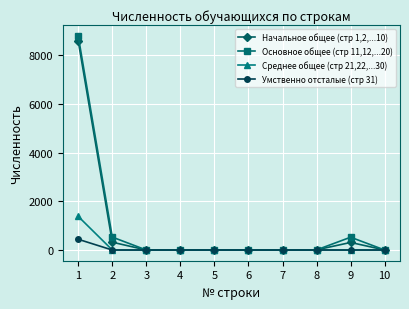

Which series has the widest spread of values?

Основное общее (стр 11,12,...20)